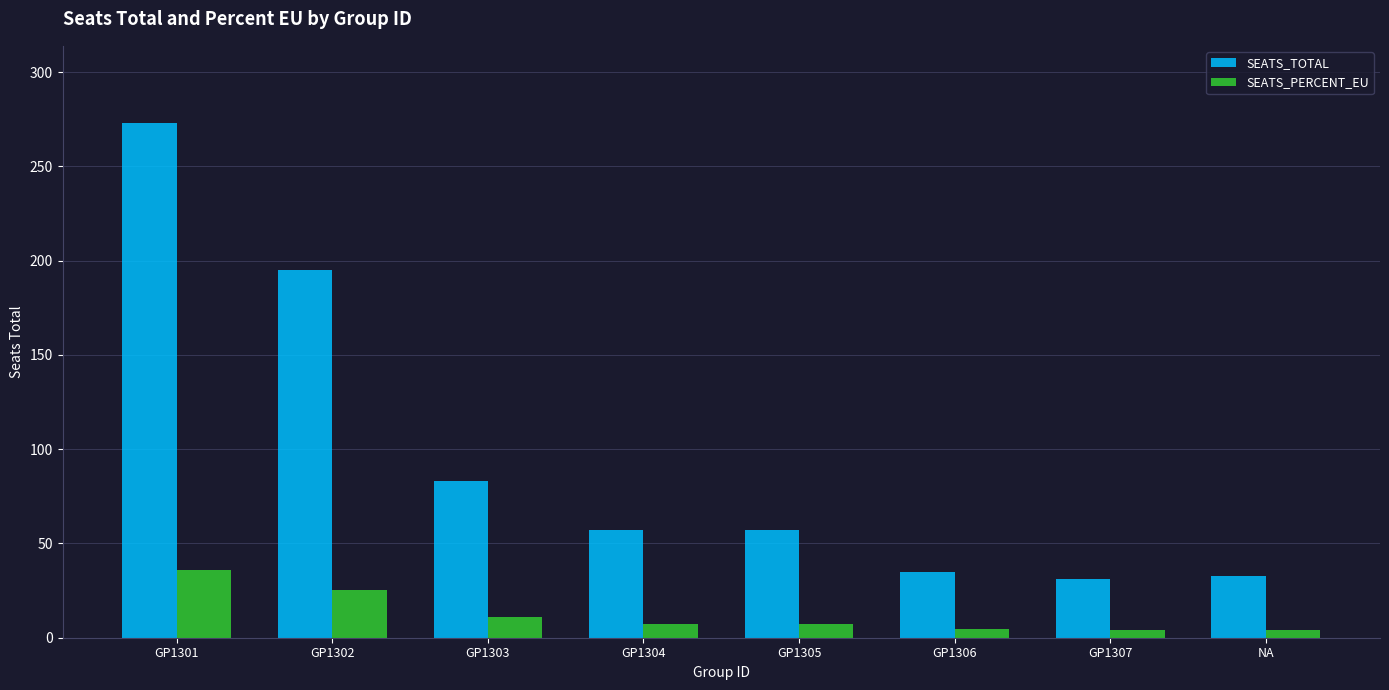

How many data points in SEATS_PERCENT_EU are above 7?

5